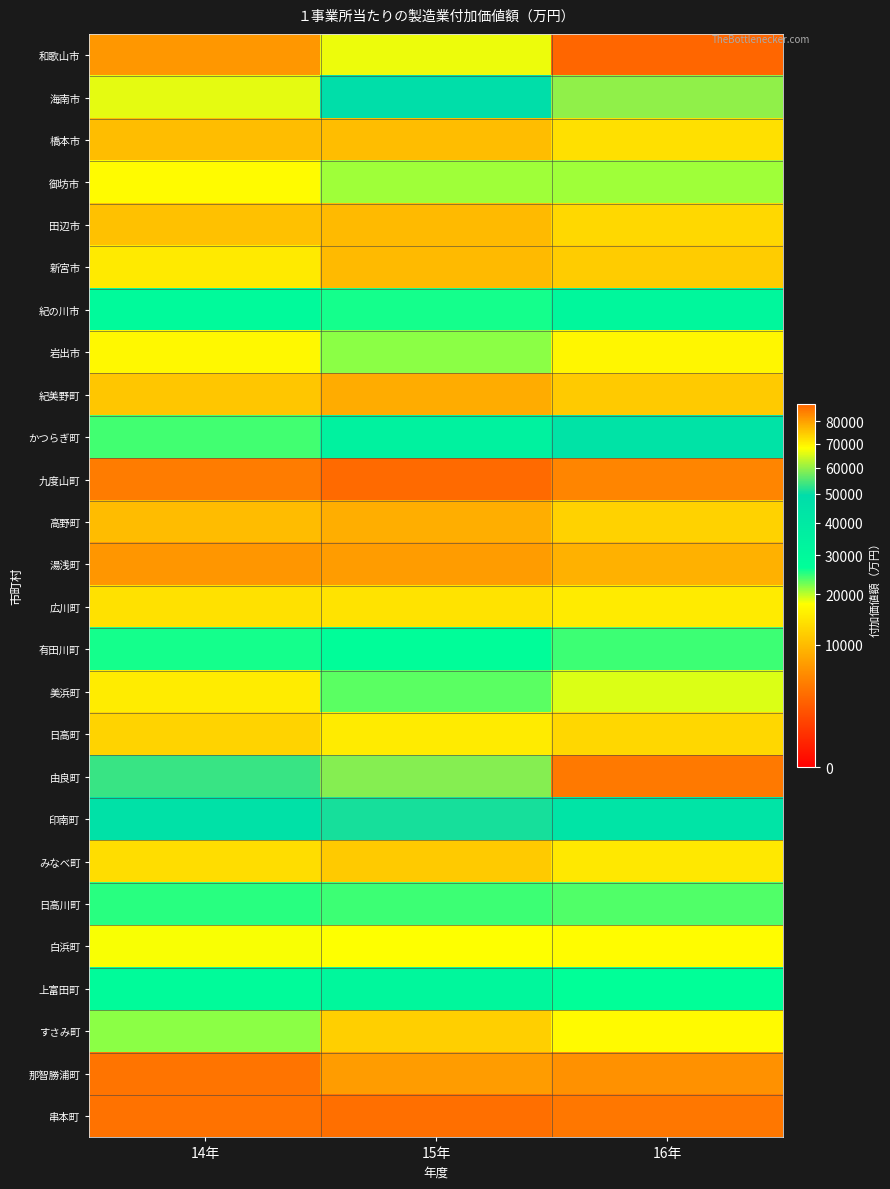

At how many categories does at least one series exceed 12896?

3